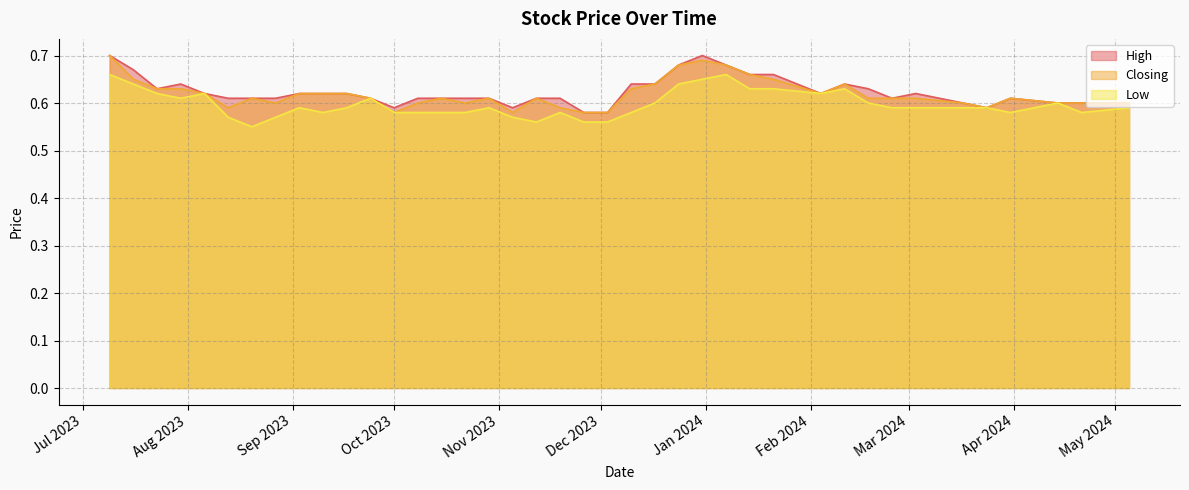

What is the difference between the maximum and minimum values in the Low series?

0.1